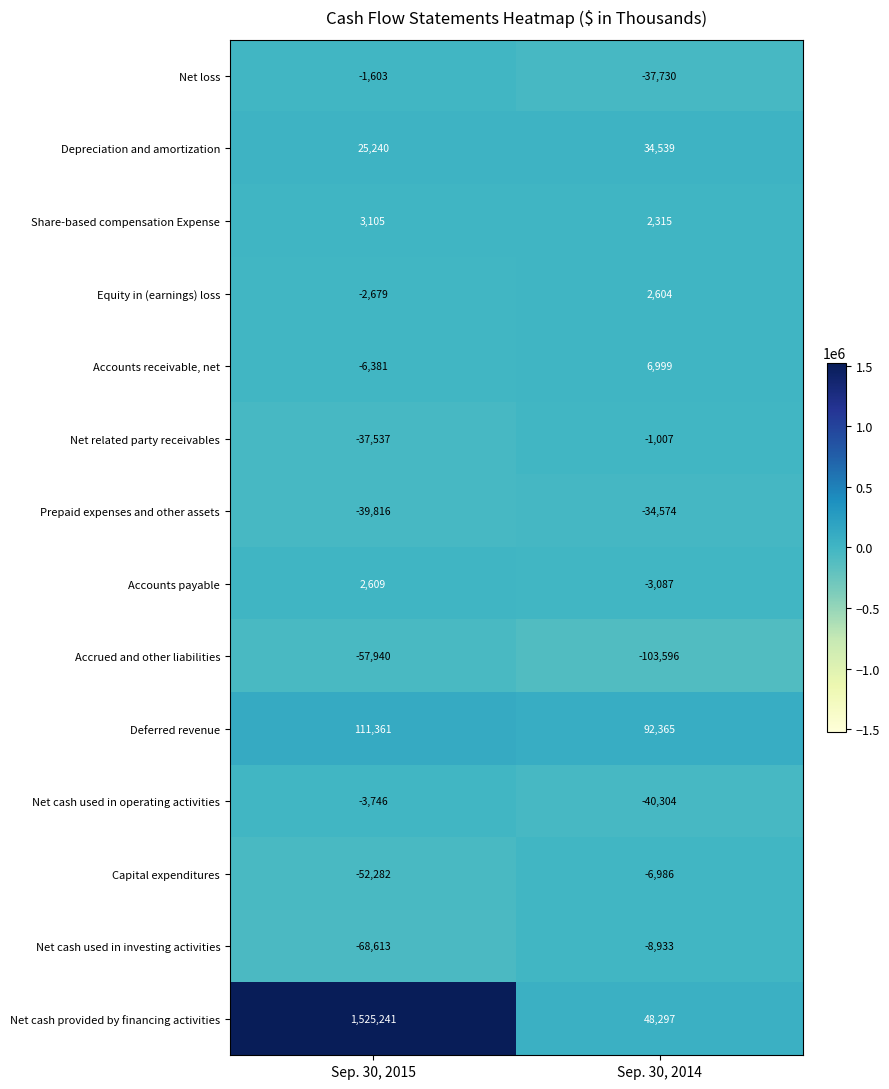

What is the sum of all Prepaid expenses and other assets values?

-74390